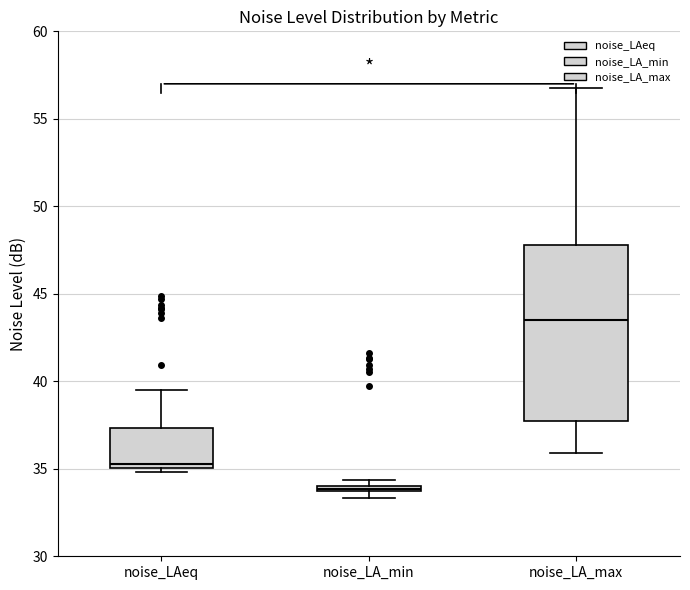

Which box's median line is the lowest?

noise_LA_min